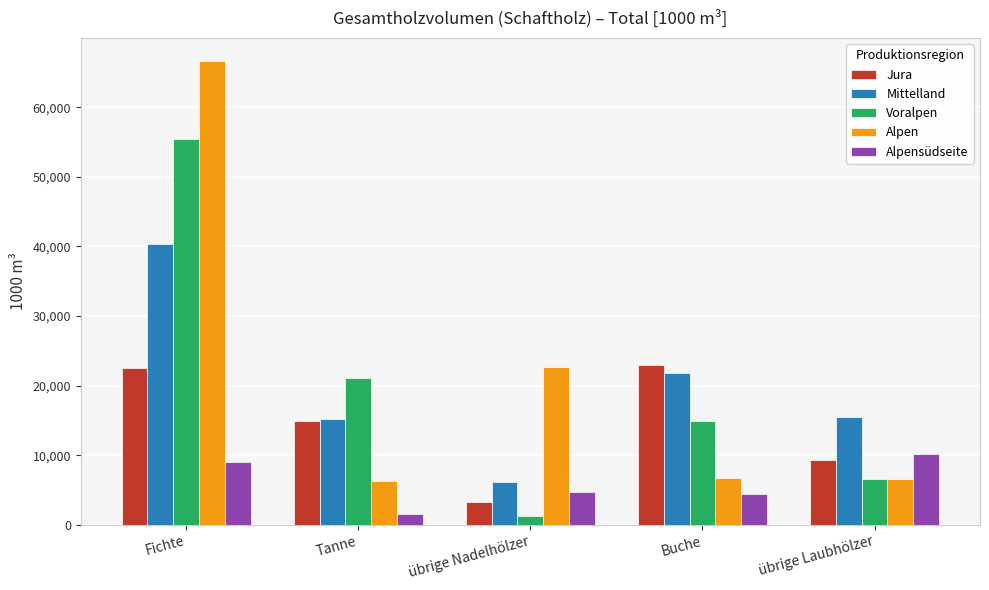

How many series are shown in this chart?

5